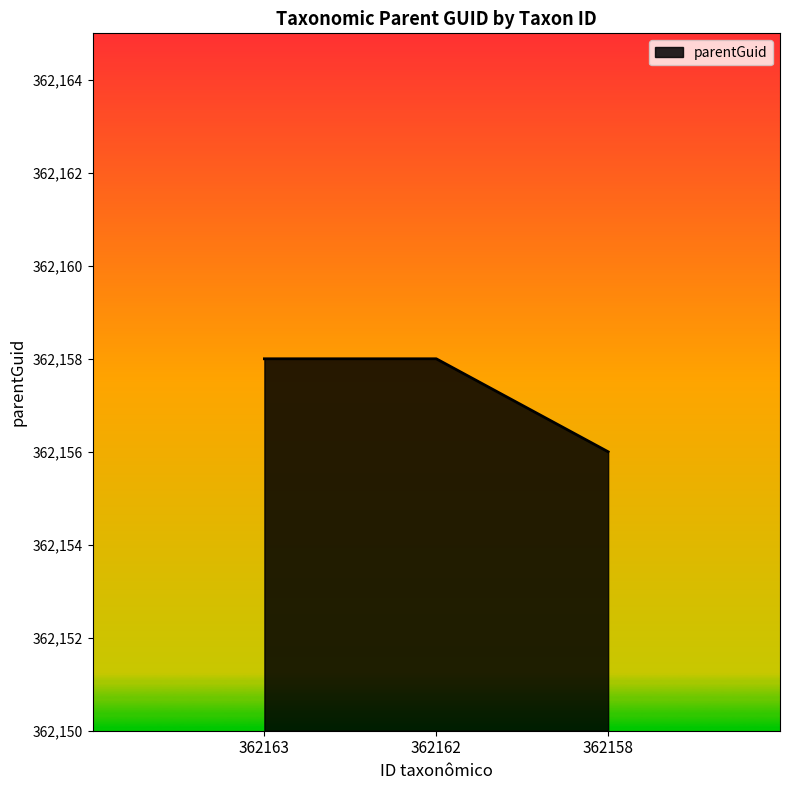

Reading left to right, transcribe all the data shown in this chart.

362163=362158	362162=362158	362158=362156